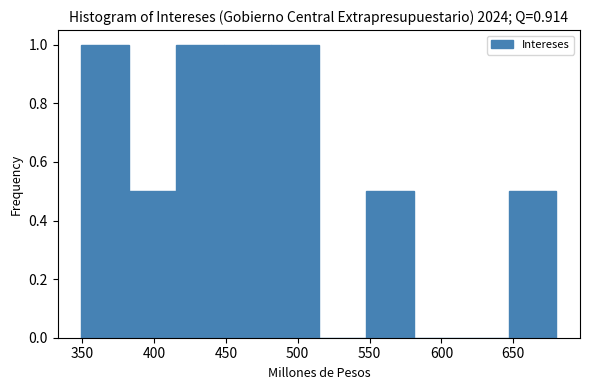

Reading left to right, list every bar in this chart as the range it spans on the x-axis followed by its height. Neither the bar edges nor the heights are printed on the chart, so give them approximately, as read against the axes.

350 to 380: 1.0
380 to 415: 0.5
415 to 450: 1.0
450 to 480: 1.0
480 to 515: 1.0
515 to 550: 0
550 to 580: 0.5
580 to 615: 0
615 to 645: 0
645 to 680: 0.5